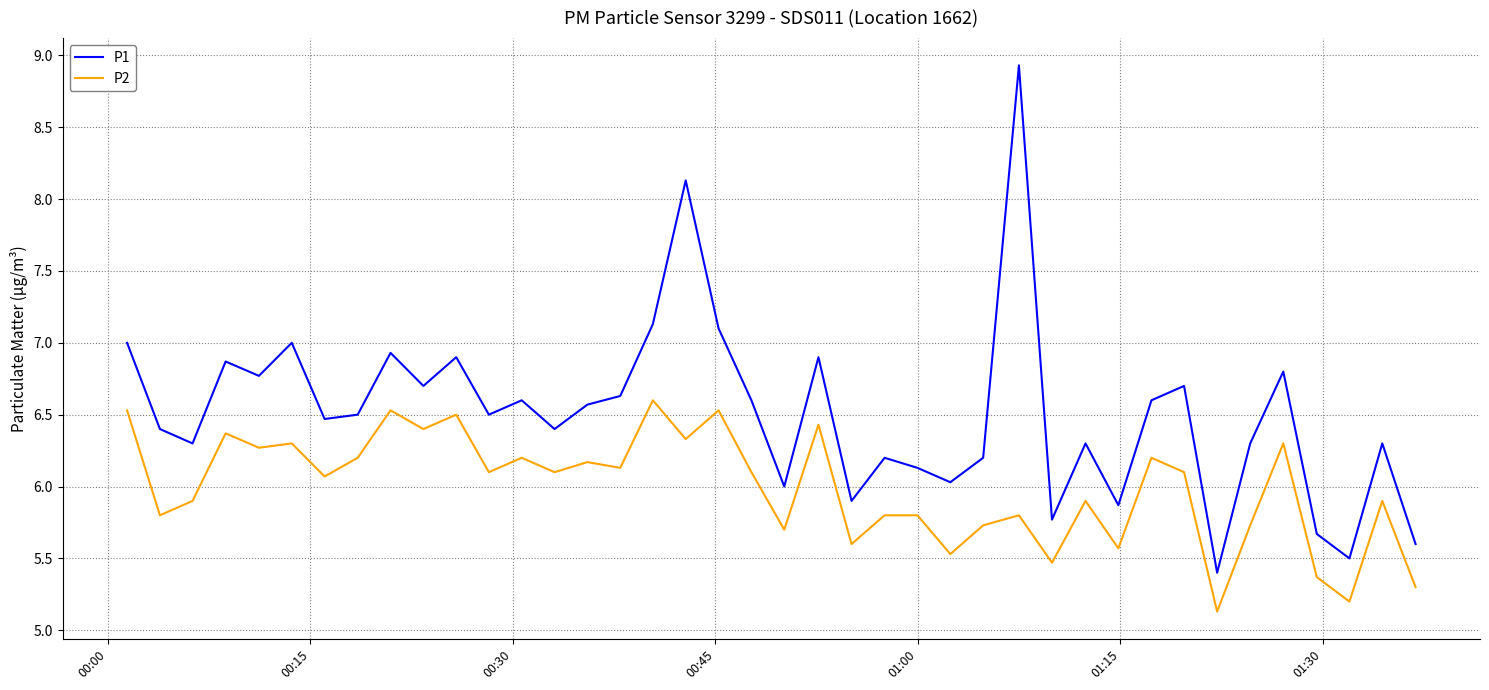

List the series in order of their overall mean, highest first.

P1, P2